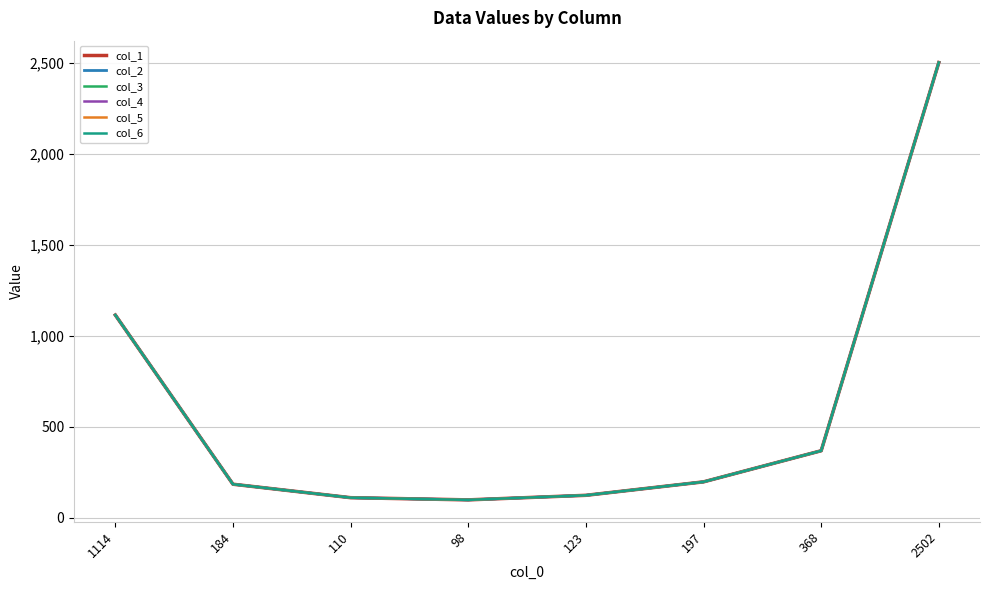

Rank the series at 98 from lowest to highest value.

col_1, col_2, col_3, col_4, col_5, col_6